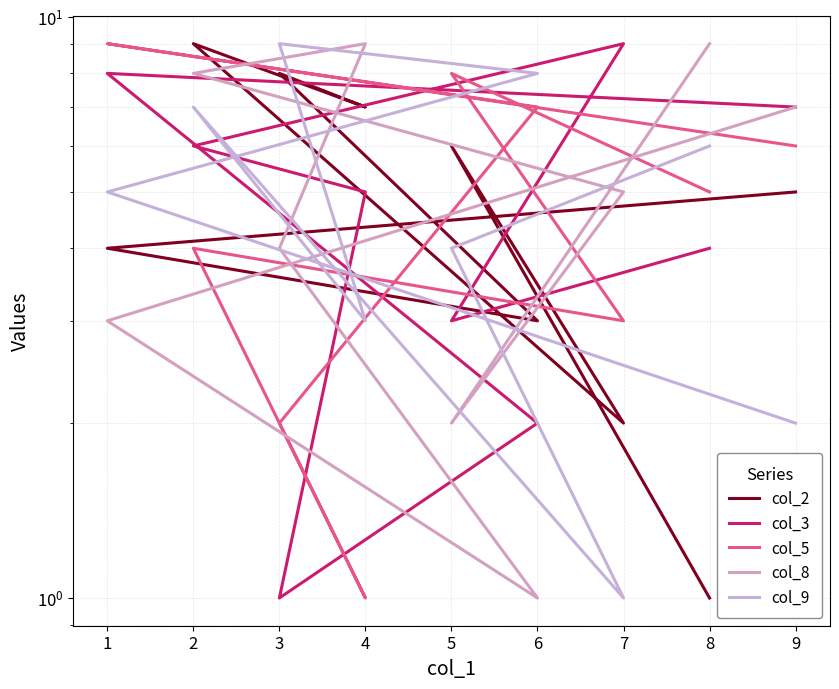

List the series in order of their peak value, highest first.

col_2, col_3, col_5, col_8, col_9